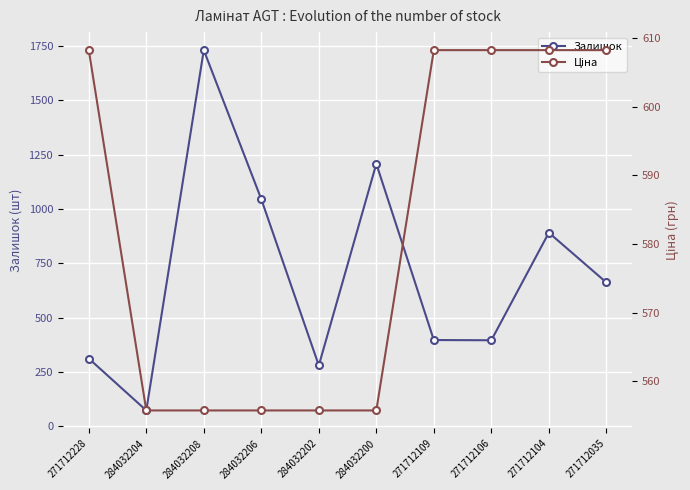

How many intersections are there between Залишок and Ціна?

5